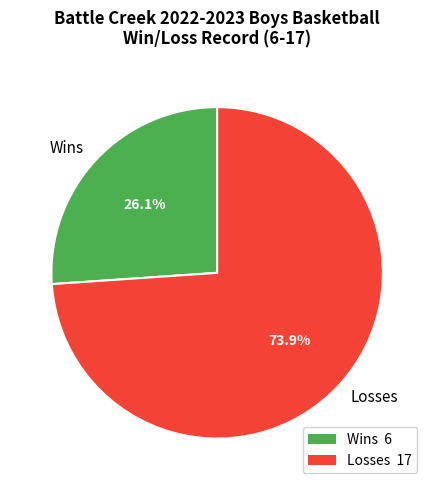

Is there any slice that represents more than half of the pie?

Yes